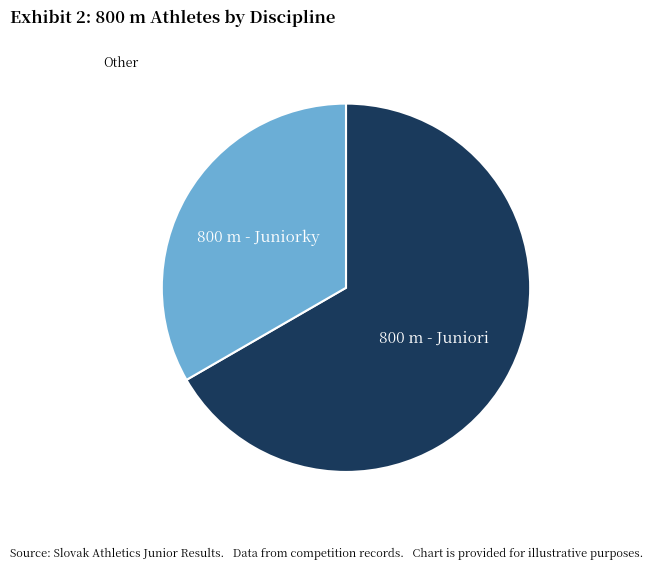

Does any single category account for the majority?

Yes